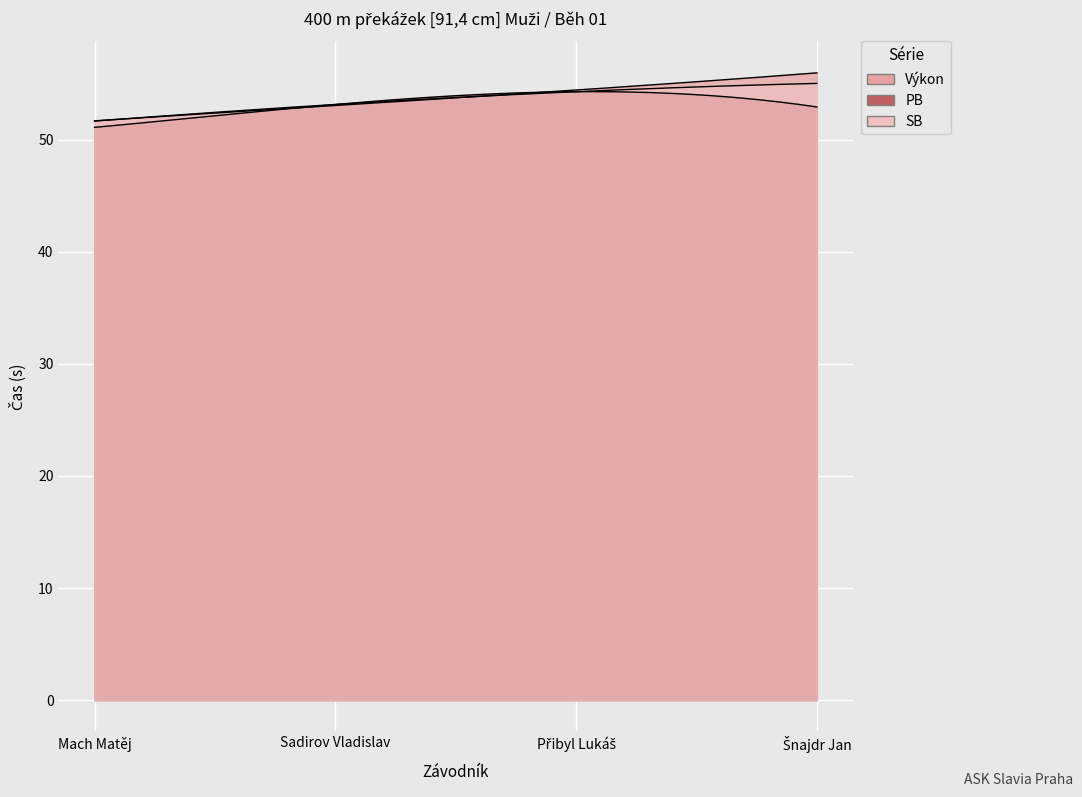

Reading left to right, list all the values displayed in this chart.

Výkon: Mach Matěj=51.7	Sadirov Vladislav=53.0	Přibyl Lukáš=54.4	Šnajdr Jan=56.0
PB: Mach Matěj=51.1	Sadirov Vladislav=53.1	Přibyl Lukáš=54.3	Šnajdr Jan=52.9
SB: Mach Matěj=51.6	Sadirov Vladislav=53.1	Přibyl Lukáš=54.3	Šnajdr Jan=55.0